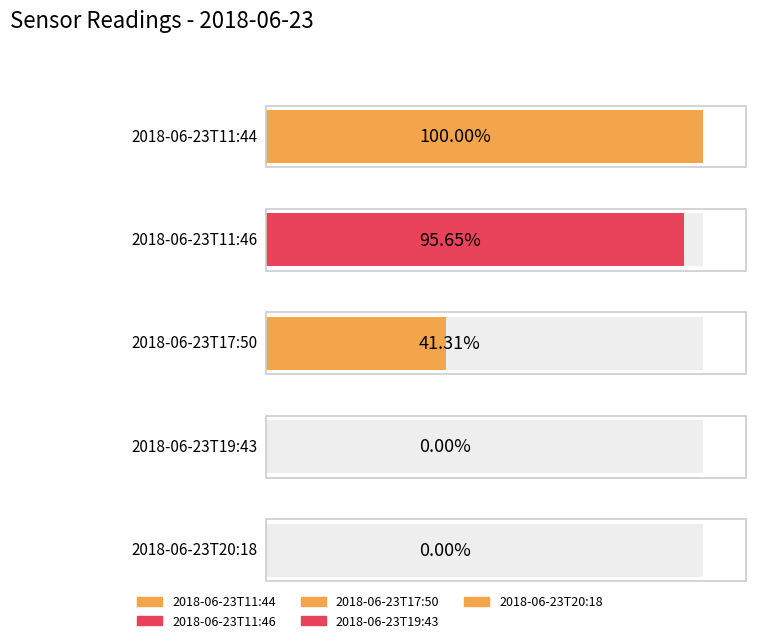

Count the number of categories in the chart.

5